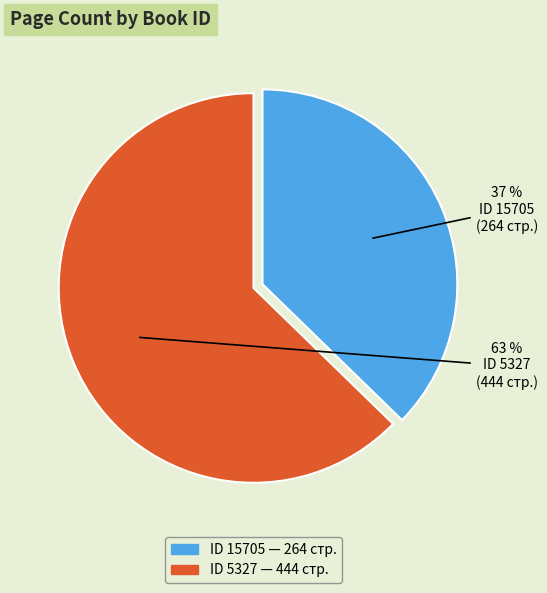

Which category accounts for the majority?

ID 5327